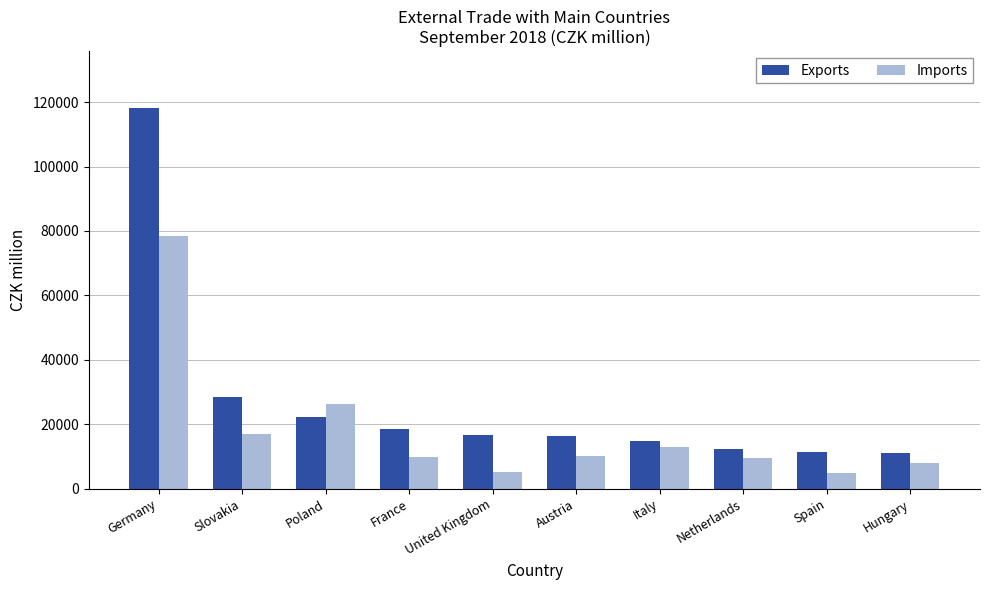

What is the maximum value shown in the chart?

118085